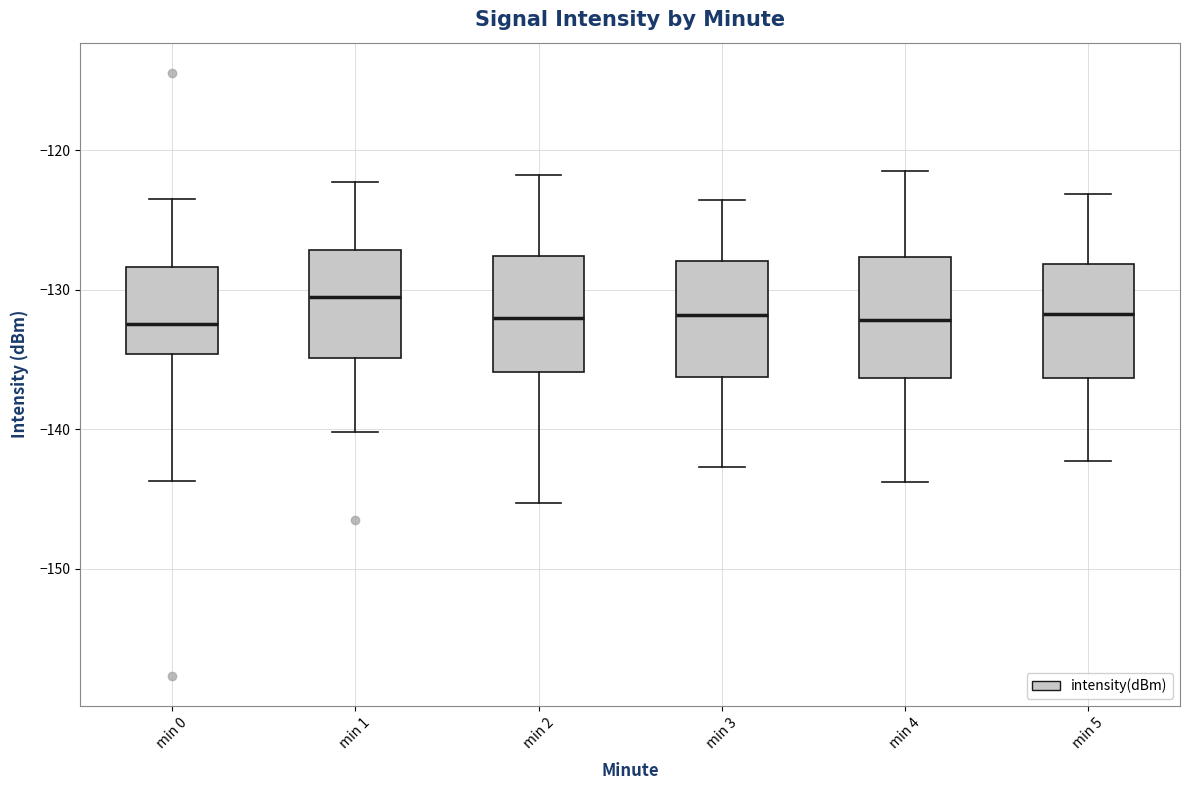

Reading left to right, transcribe this box plot: for each box, give where its median line is, the range the box spans, and where its two whiskers end, as read against the y-axis. The values are not printed on the chart, so give them approximately, as read against the axis.

min 0: median -132, box -135 to -128, whiskers -144 to -124
min 1: median -131, box -135 to -127, whiskers -140 to -122
min 2: median -132, box -136 to -128, whiskers -145 to -122
min 3: median -132, box -136 to -128, whiskers -143 to -124
min 4: median -132, box -136 to -128, whiskers -144 to -121
min 5: median -132, box -136 to -128, whiskers -142 to -123